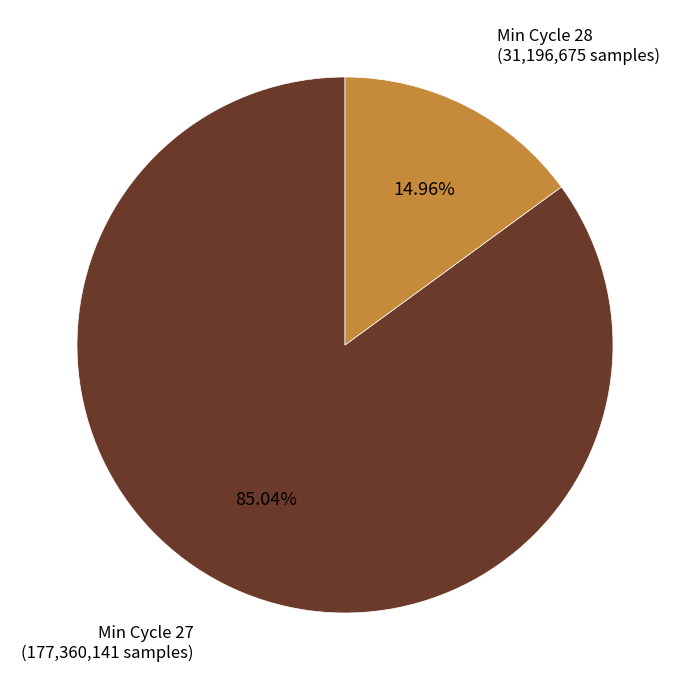

Does any single category account for the majority?

Yes